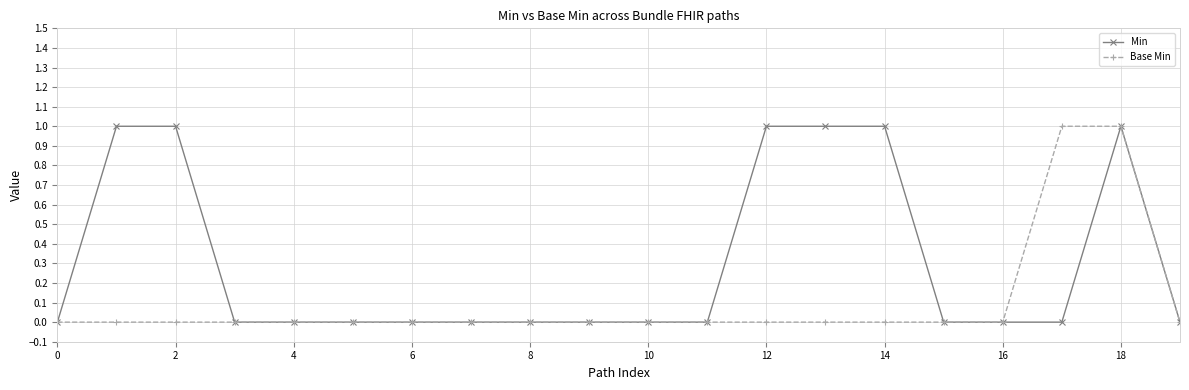

Reading right to left, list all the values displayed in this chart.

Min: 0	1	0	0	0	1	1	1	0	0	0	0	0	0	0	0	0	1	1	0
Base Min: 0	1	1	0	0	0	0	0	0	0	0	0	0	0	0	0	0	0	0	0